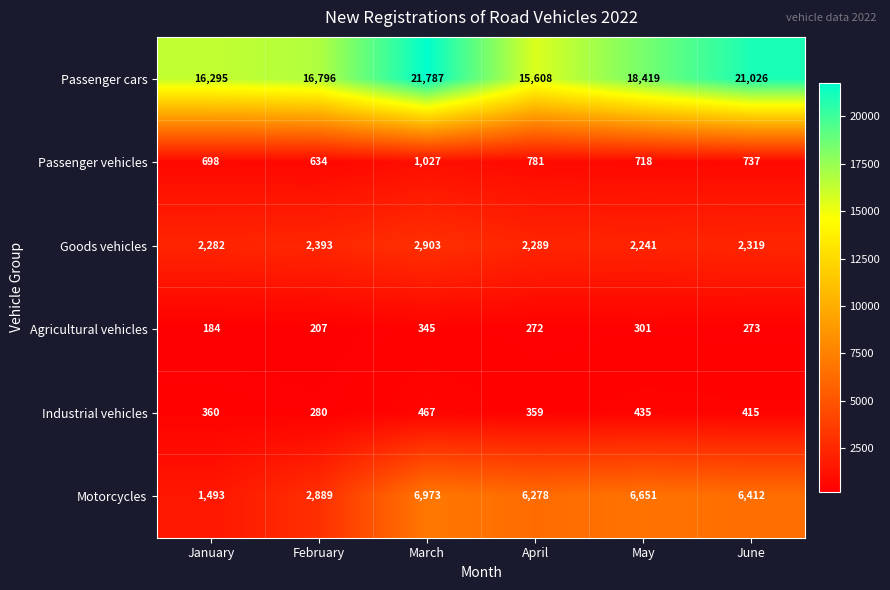

Which label corresponds to the smallest value in the chart?

January